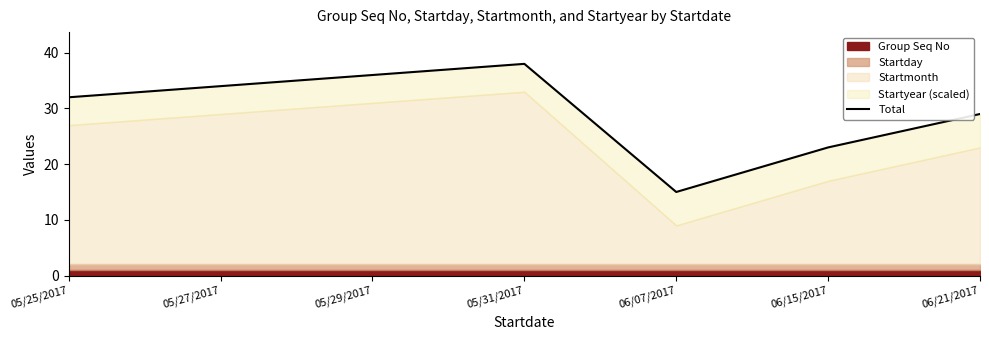

Between 05/25/2017 and 06/07/2017, which is larger?

05/25/2017